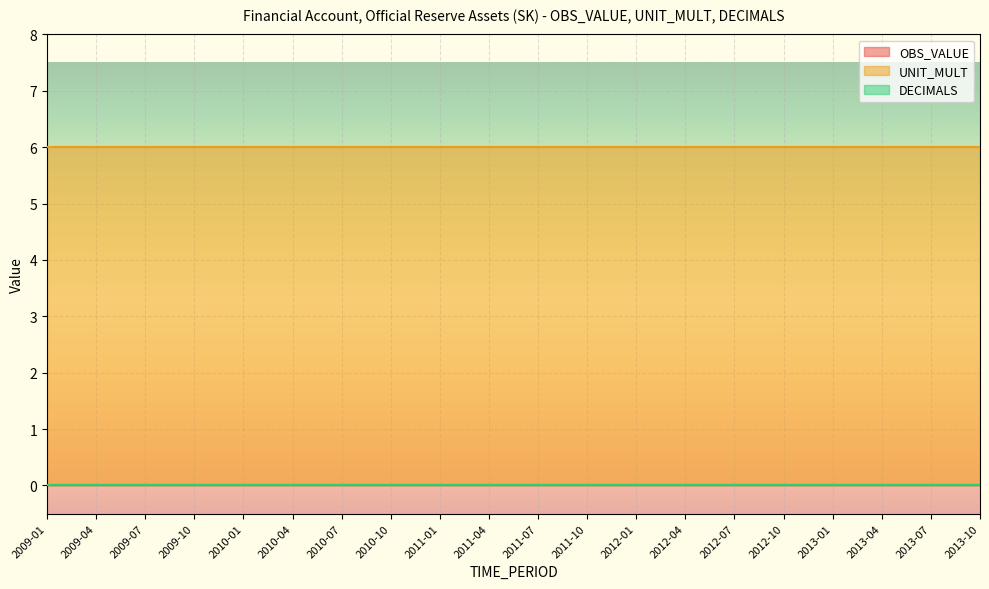

True or false: OBS_VALUE has more than 2 interior local peaks.

False